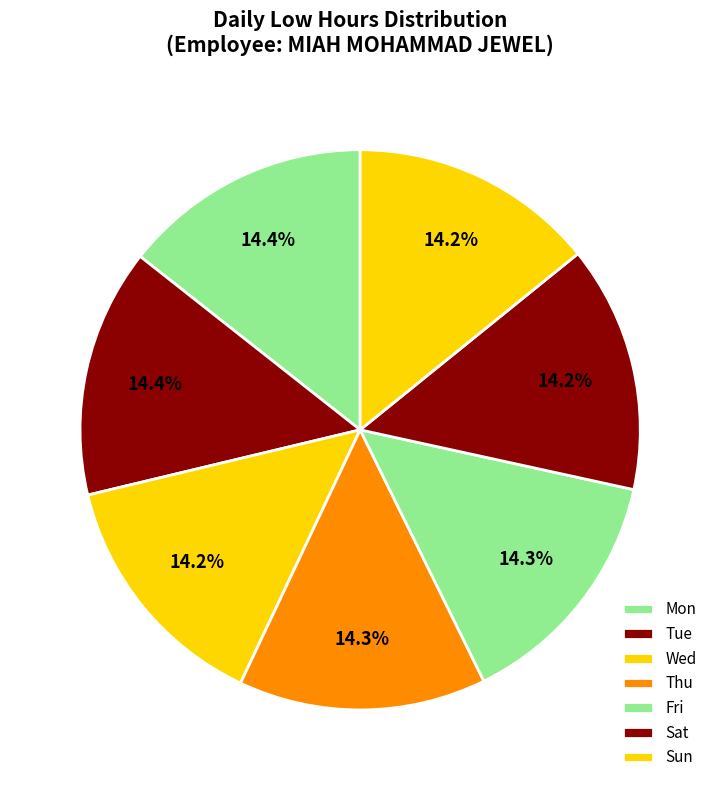

Rank the categories by value from lowest to highest.

Sun, Wed, Sat, Fri, Thu, Tue, Mon